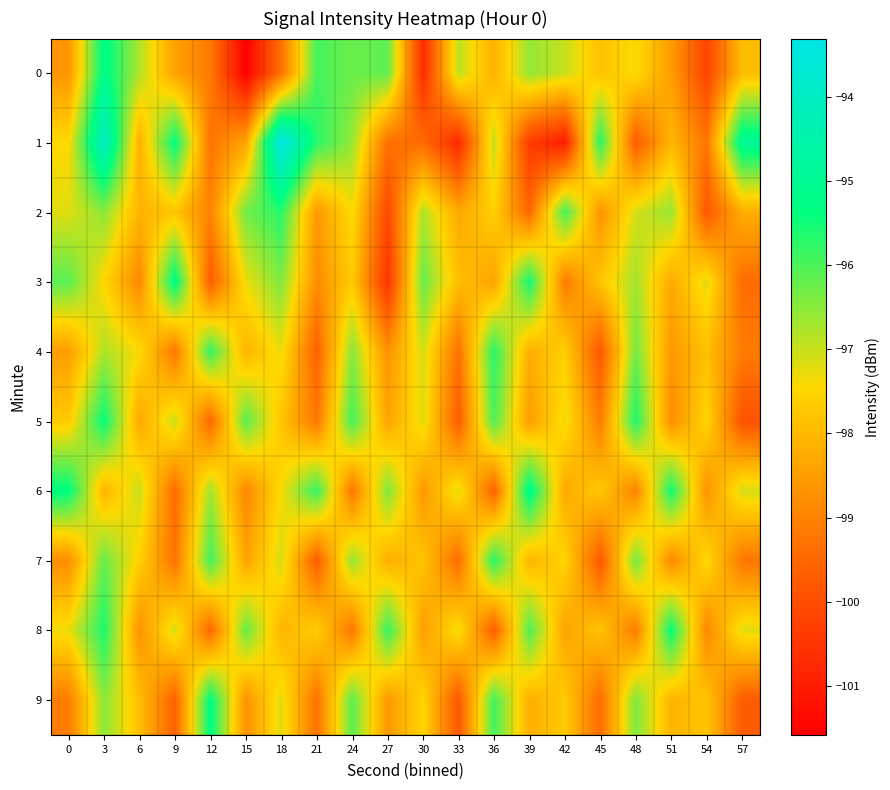

What is the spread (max minus min) of values at 45?

4.1